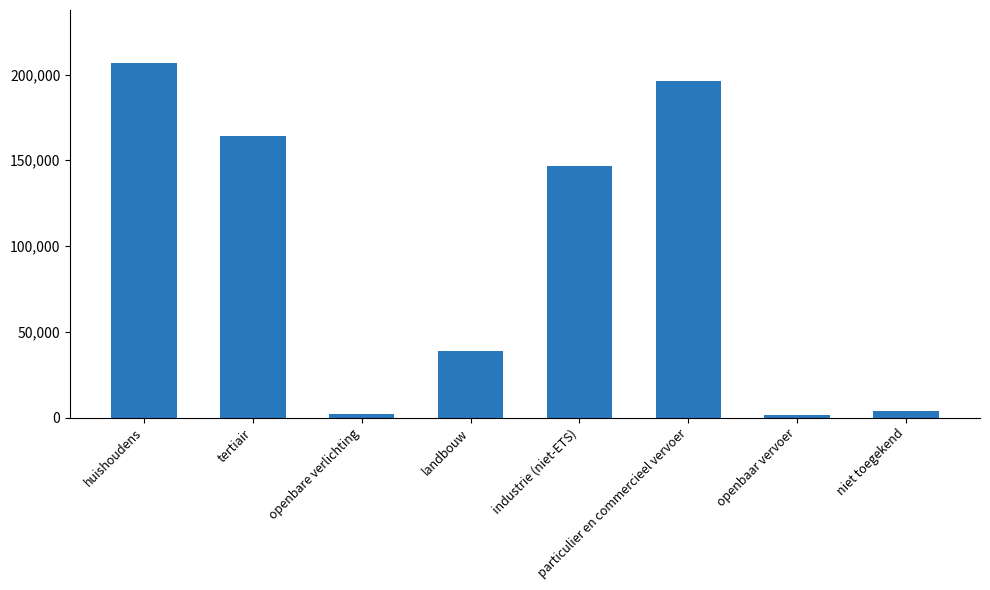

What is the difference between the maximum and minimum values?

205177.6